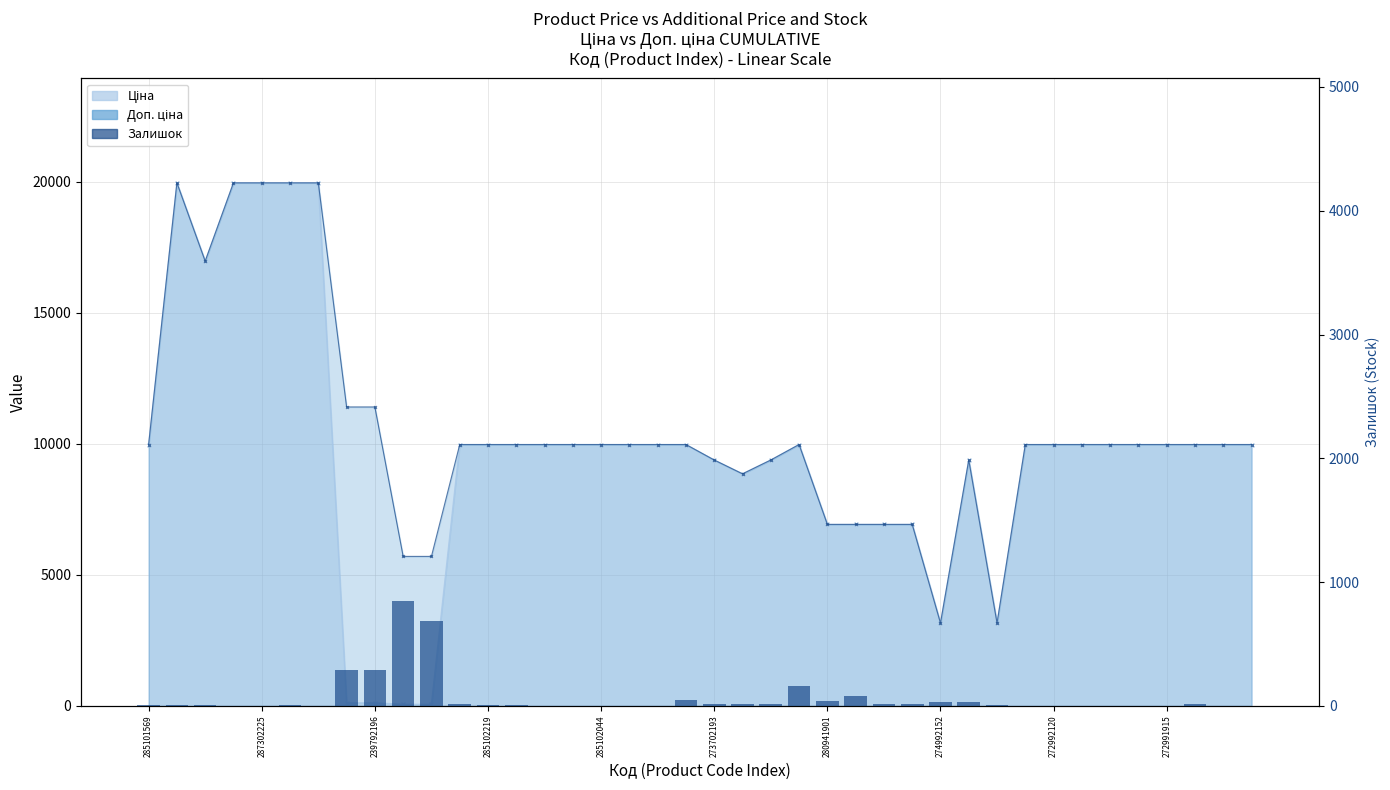

Which label corresponds to the smallest value in the chart?

287302225